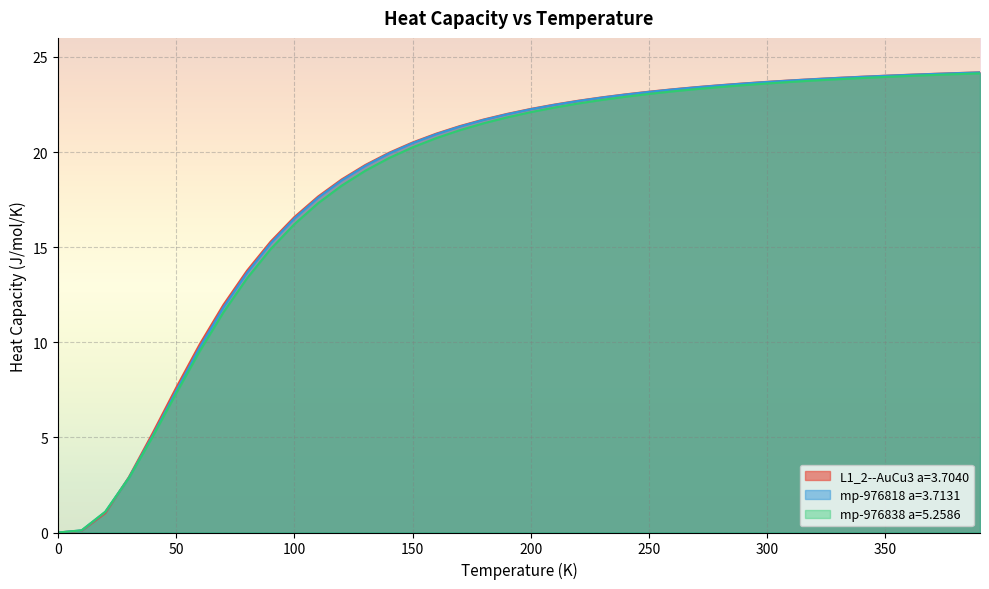

Does the chart display data point markers on the line(s)?

No